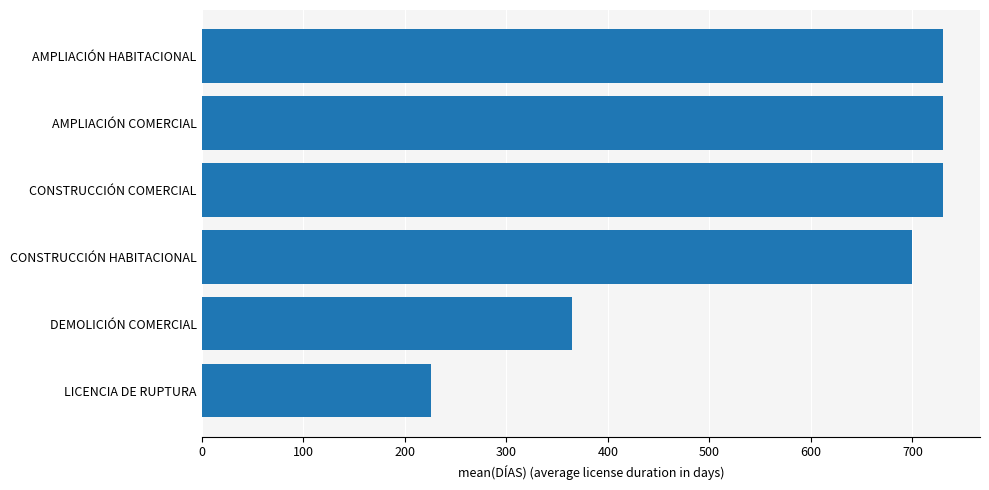

What is the sum of all values?

3480.3